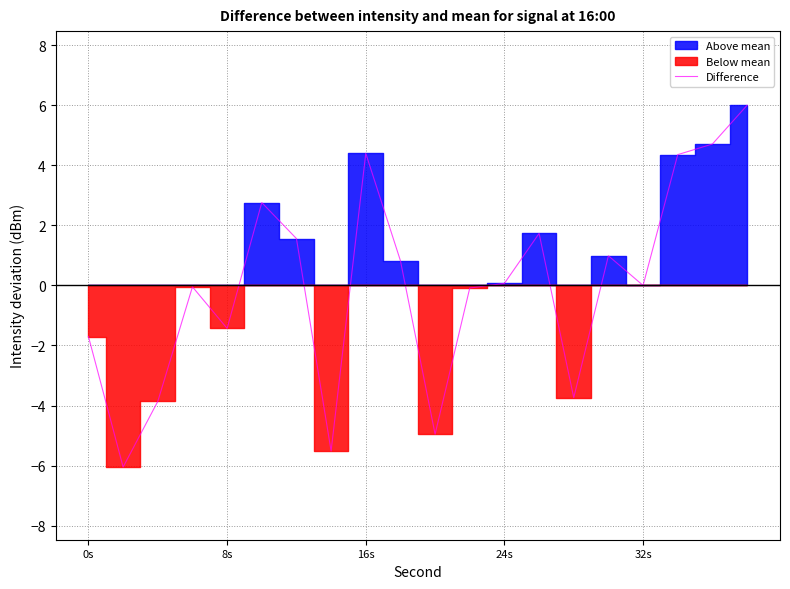

How many lines are shown in the chart?

1